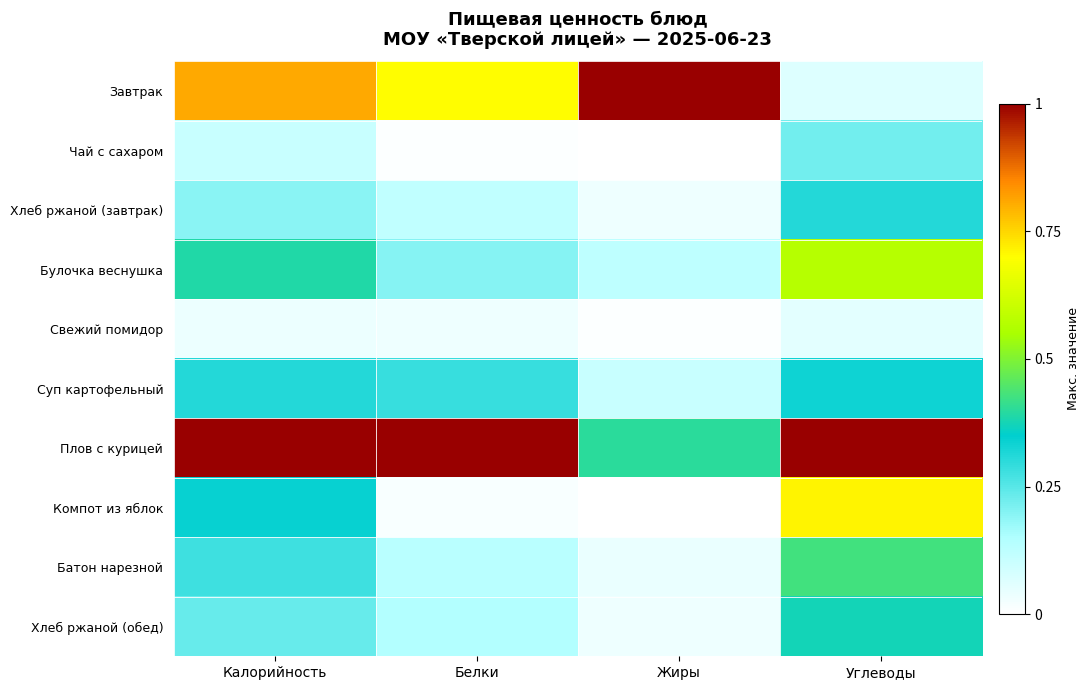

Which series has the widest spread of values?

Завтрак